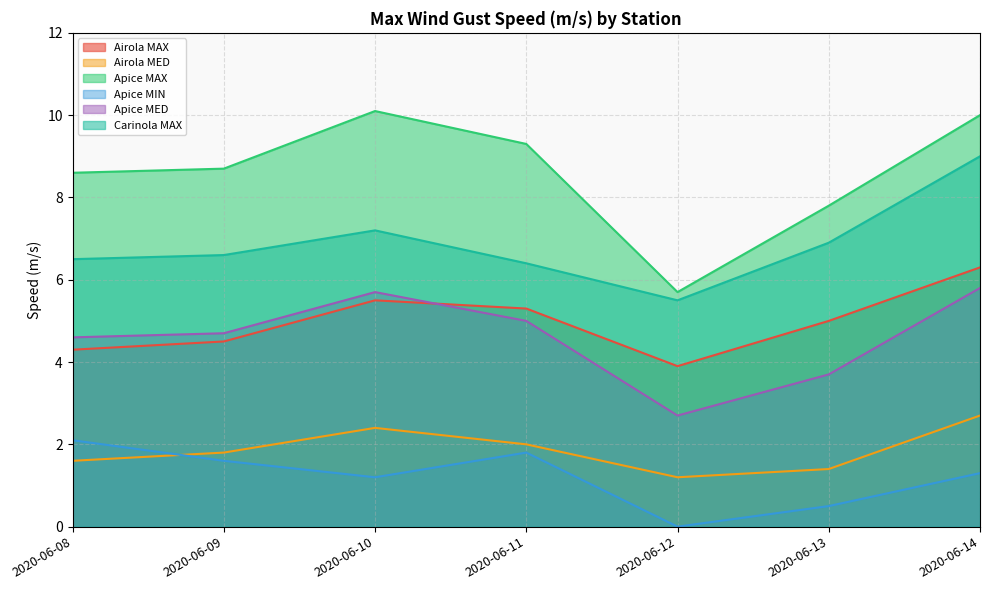

Does the chart have visible grid lines?

Yes